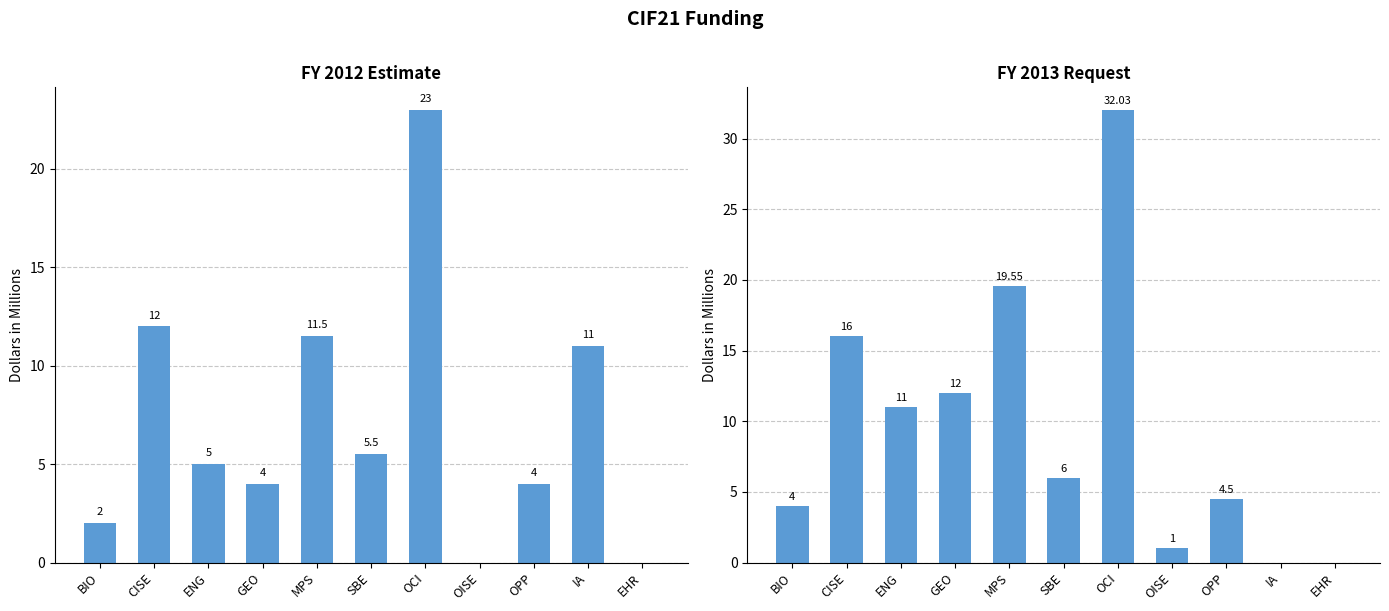

How many positive values does the FY 2012 Estimate series have?

9